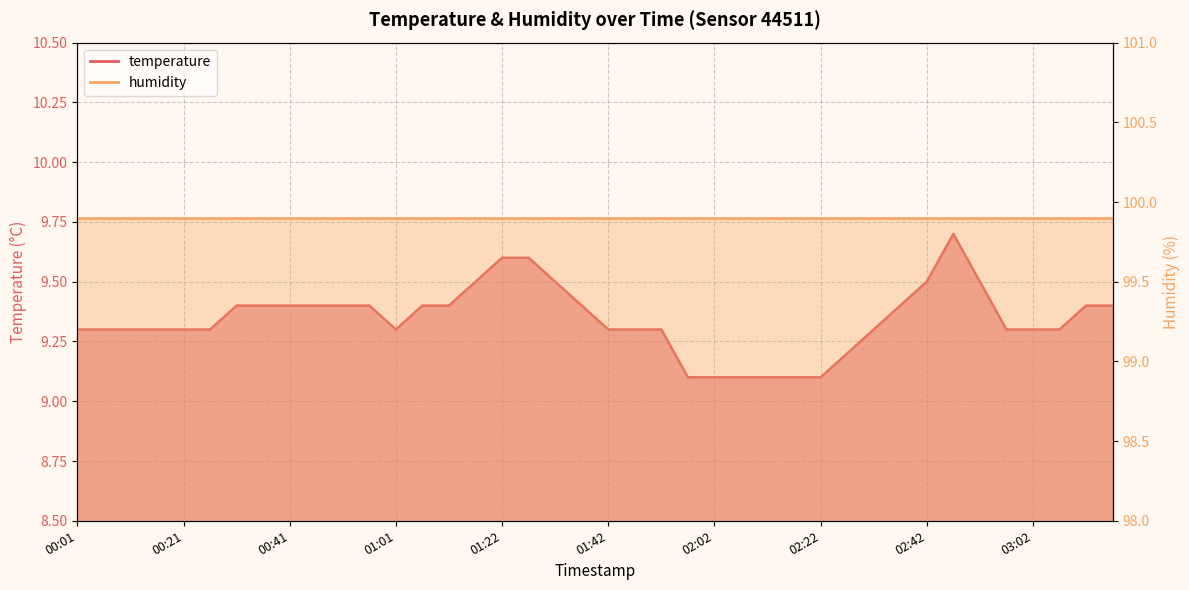

What is the difference between the second highest and second lowest values?

0.5